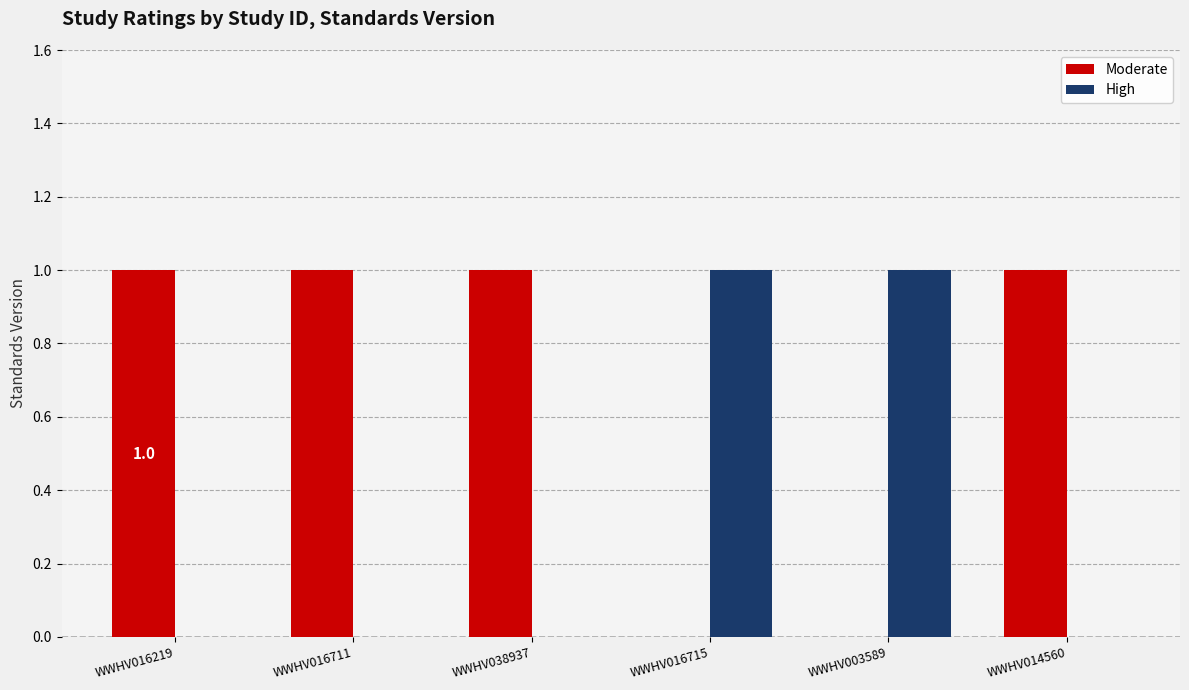

The Moderate series shows 0 at WWHV003589. True or false?

True